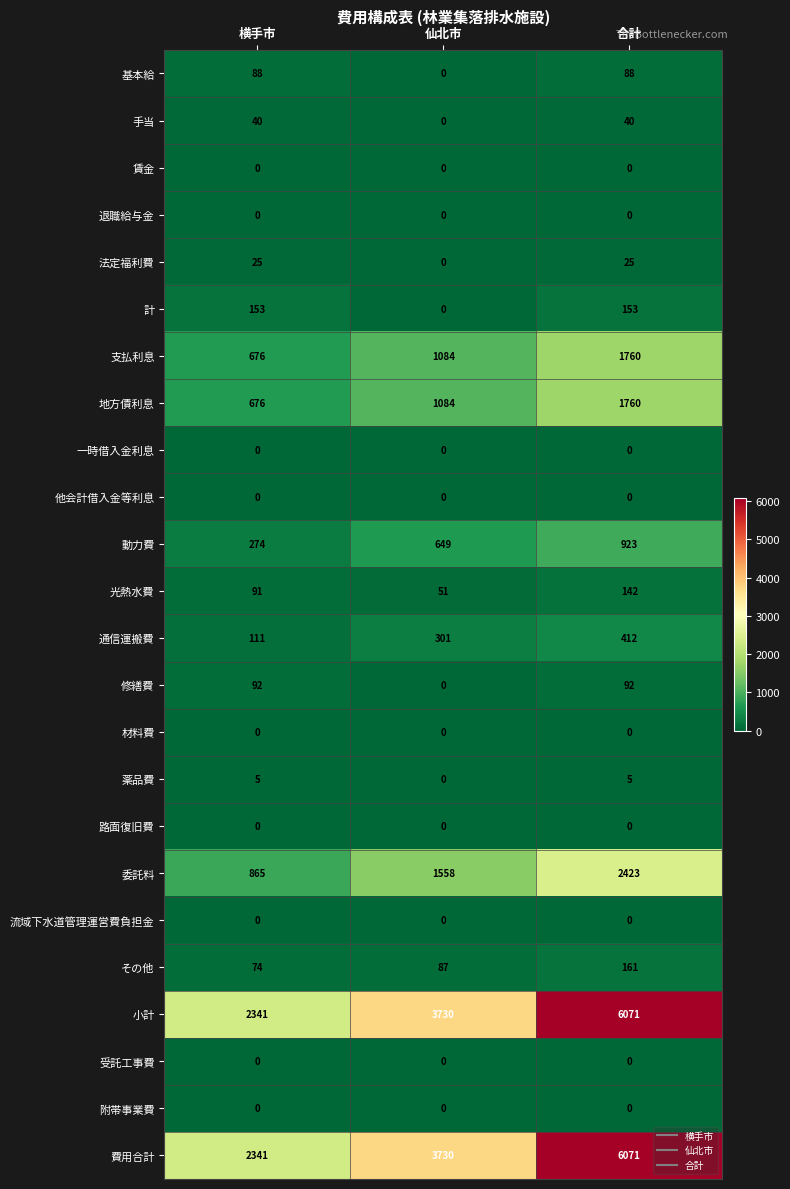

Which label corresponds to the largest value in the chart?

合計